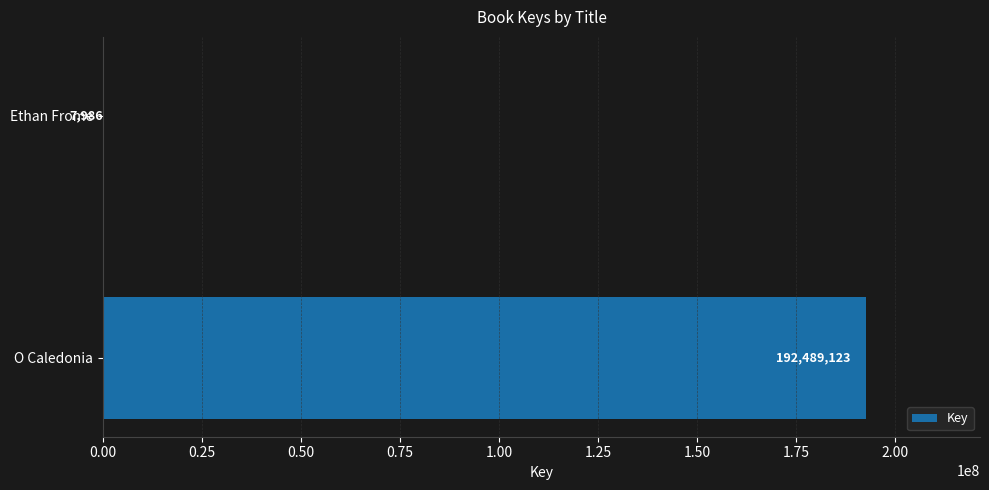

Are the bars horizontal?

Yes